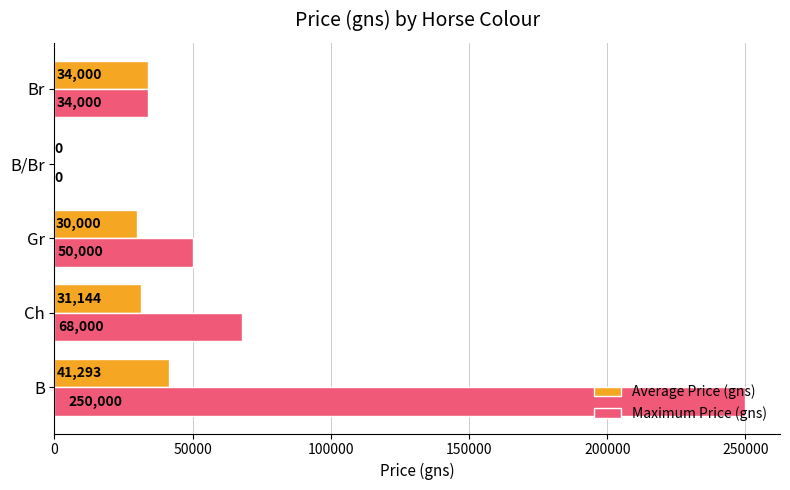

Which series changed the most between B and Gr?

Maximum Price (gns)